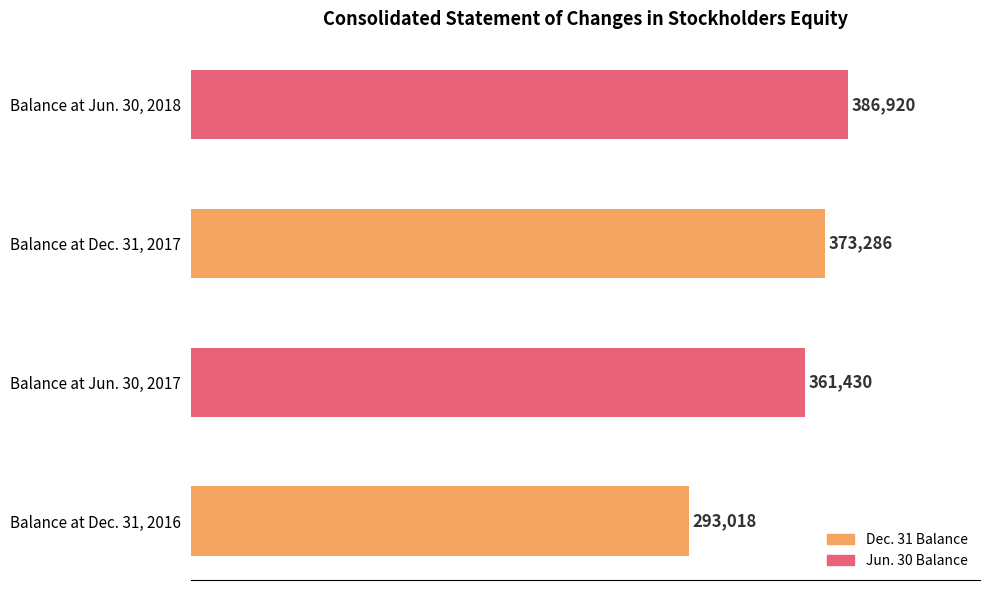

Rank the categories by value from highest to lowest.

Balance at Jun. 30, 2018, Balance at Dec. 31, 2017, Balance at Jun. 30, 2017, Balance at Dec. 31, 2016